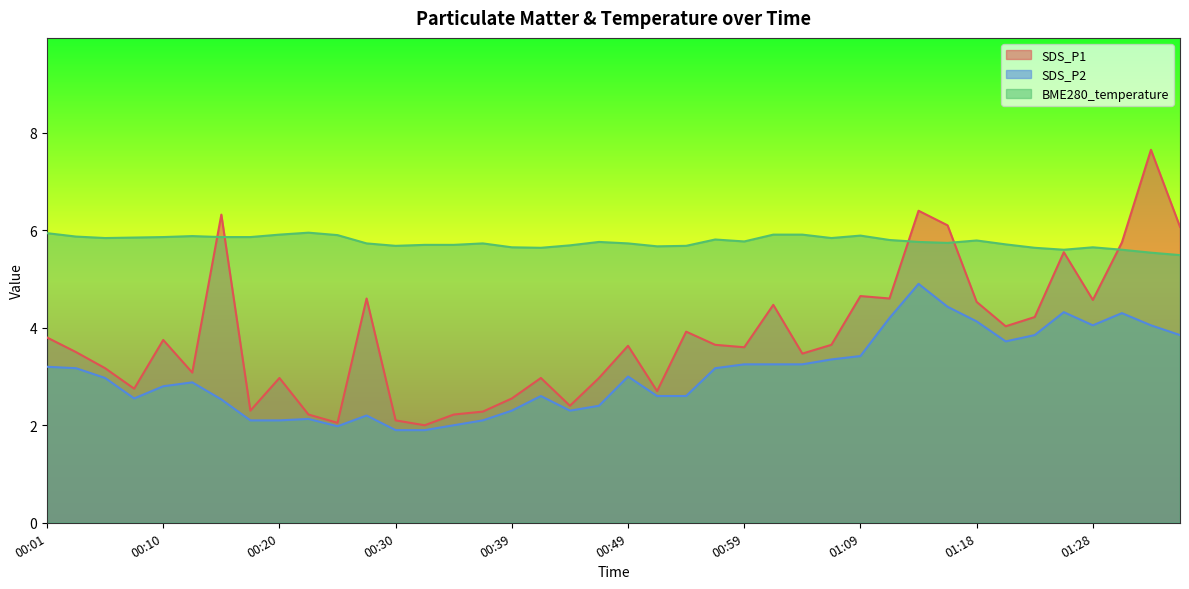

Reading right to left, transcribe all the data shown in this chart.

SDS_P1: 01:36=6.1	01:33=7.7	01:31=5.8	01:28=4.6	01:26=5.5	01:23=4.2	01:21=4.0	01:18=4.5	01:16=6.1	01:14=6.4	01:11=4.6	01:09=4.7	01:06=3.6	01:04=3.5	01:01=4.5	00:59=3.6	00:57=3.6	00:54=3.9	00:52=2.7	00:49=3.6	00:47=3.0	00:44=2.4	00:42=3.0	00:39=2.5	00:37=2.3	00:35=2.2	00:32=2.0	00:30=2.1	00:27=4.6	00:25=2.0	00:22=2.2	00:20=3.0	00:18=2.3	00:15=6.3	00:13=3.1	00:10=3.8	00:08=2.8	00:05=3.2	00:03=3.5	00:01=3.8
SDS_P2: 01:36=3.9	01:33=4.0	01:31=4.3	01:28=4.0	01:26=4.3	01:23=3.9	01:21=3.7	01:18=4.1	01:16=4.4	01:14=4.9	01:11=4.2	01:09=3.4	01:06=3.4	01:04=3.2	01:01=3.2	00:59=3.2	00:57=3.2	00:54=2.6	00:52=2.6	00:49=3.0	00:47=2.4	00:44=2.3	00:42=2.6	00:39=2.3	00:37=2.1	00:35=2.0	00:32=1.9	00:30=1.9	00:27=2.2	00:25=2.0	00:22=2.1	00:20=2.1	00:18=2.1	00:15=2.5	00:13=2.9	00:10=2.8	00:08=2.5	00:05=3.0	00:03=3.2	00:01=3.2
BME280_temperature: 01:36=5.5	01:33=5.5	01:31=5.6	01:28=5.7	01:26=5.6	01:23=5.6	01:21=5.7	01:18=5.8	01:16=5.7	01:14=5.8	01:11=5.8	01:09=5.9	01:06=5.8	01:04=5.9	01:01=5.9	00:59=5.8	00:57=5.8	00:54=5.7	00:52=5.7	00:49=5.7	00:47=5.8	00:44=5.7	00:42=5.6	00:39=5.7	00:37=5.7	00:35=5.7	00:32=5.7	00:30=5.7	00:27=5.7	00:25=5.9	00:22=6.0	00:20=5.9	00:18=5.9	00:15=5.9	00:13=5.9	00:10=5.9	00:08=5.8	00:05=5.8	00:03=5.9	00:01=5.9